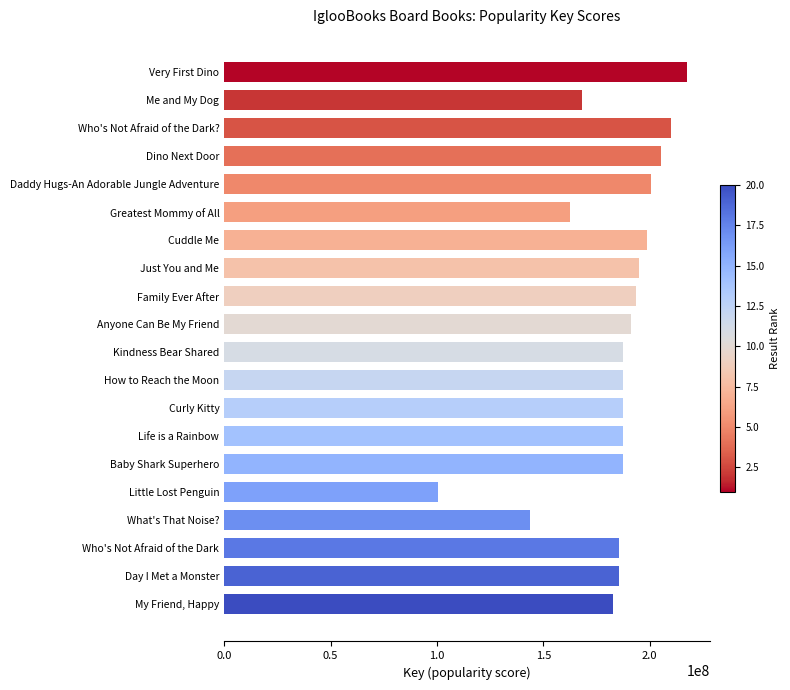

Which label corresponds to the largest value in the chart?

Very First Dino